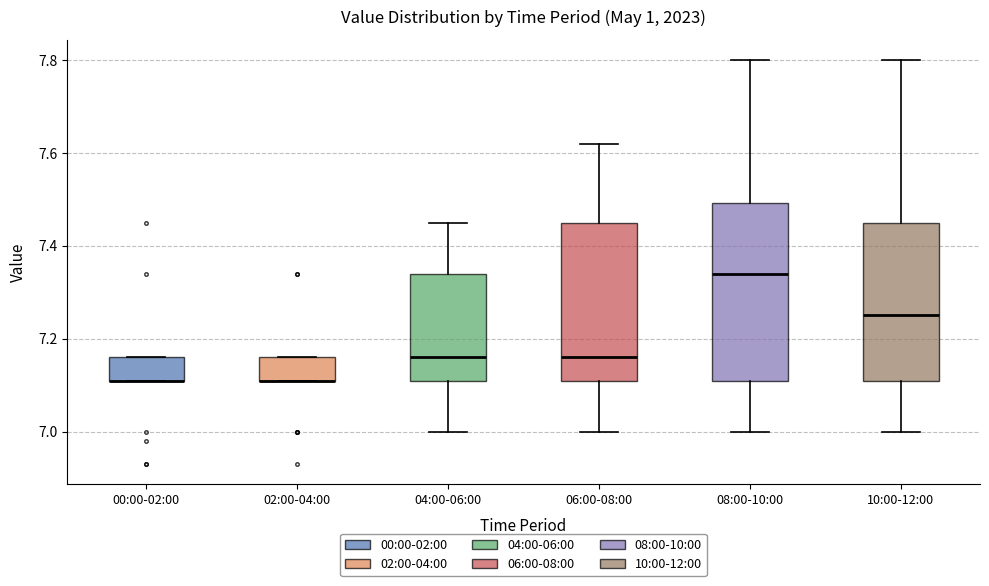

Which box is the tallest, from its lower edge to its upper edge?

08:00-10:00